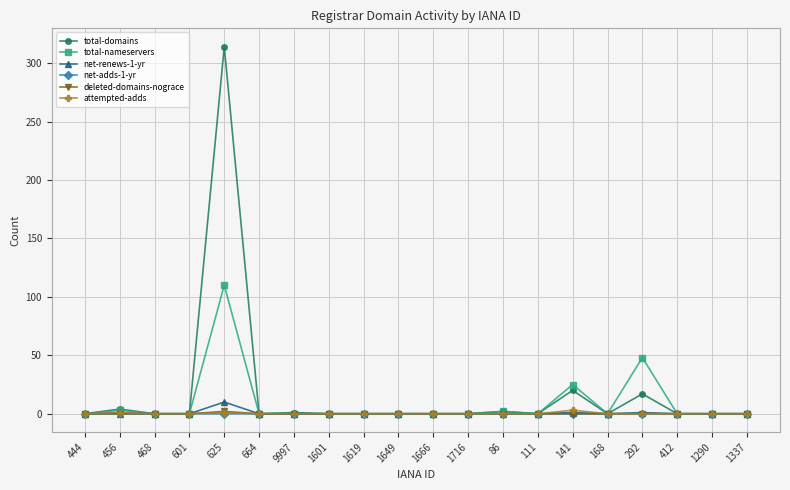

The attempted-adds series shows 3 at 141. True or false?

True